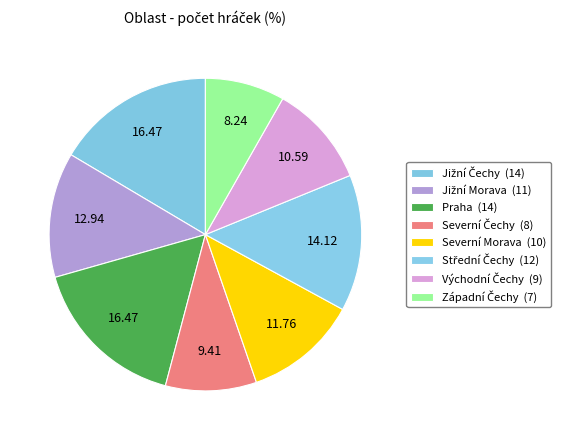

Count the number of slices in the pie.

8